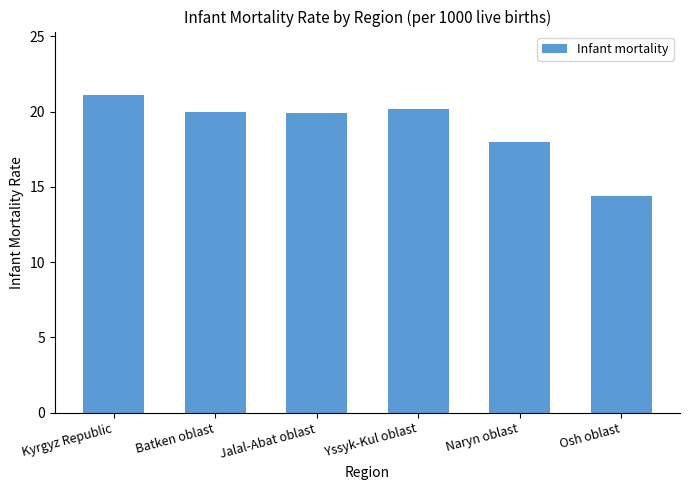

What is the minimum value shown in the chart?

14.4